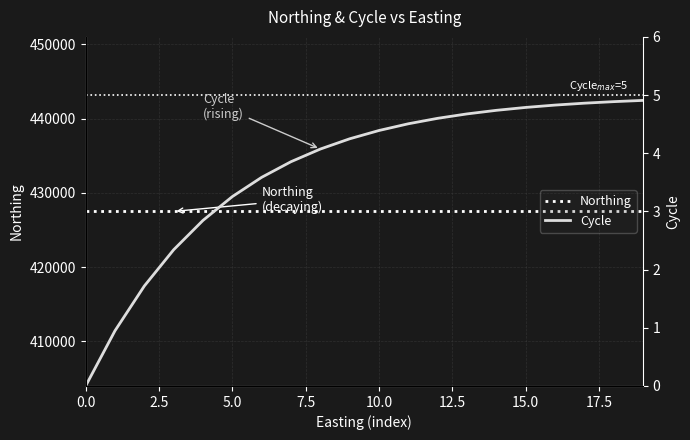

True or false: Northing has more than 1 interior local peaks.

False